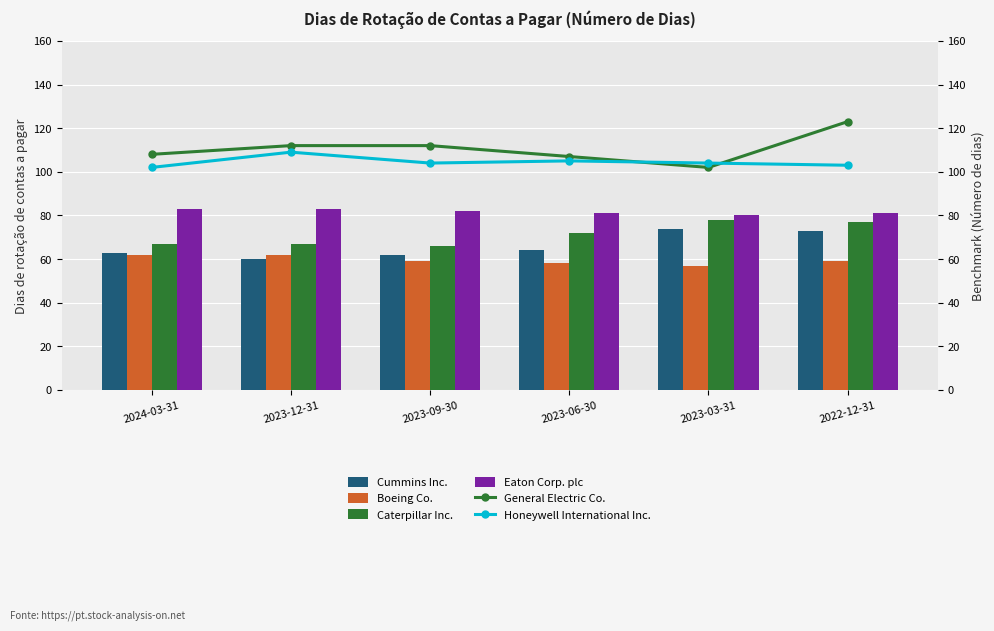

How many categories are shown in the chart?

6